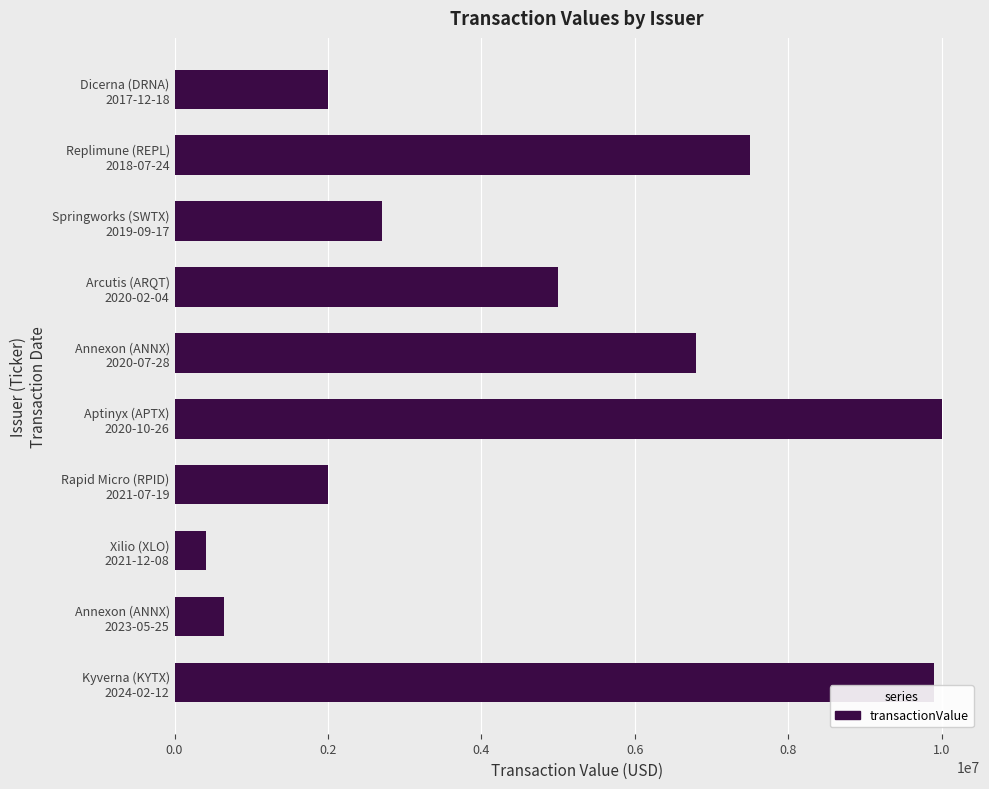

What is the maximum value shown in the chart?

9999999